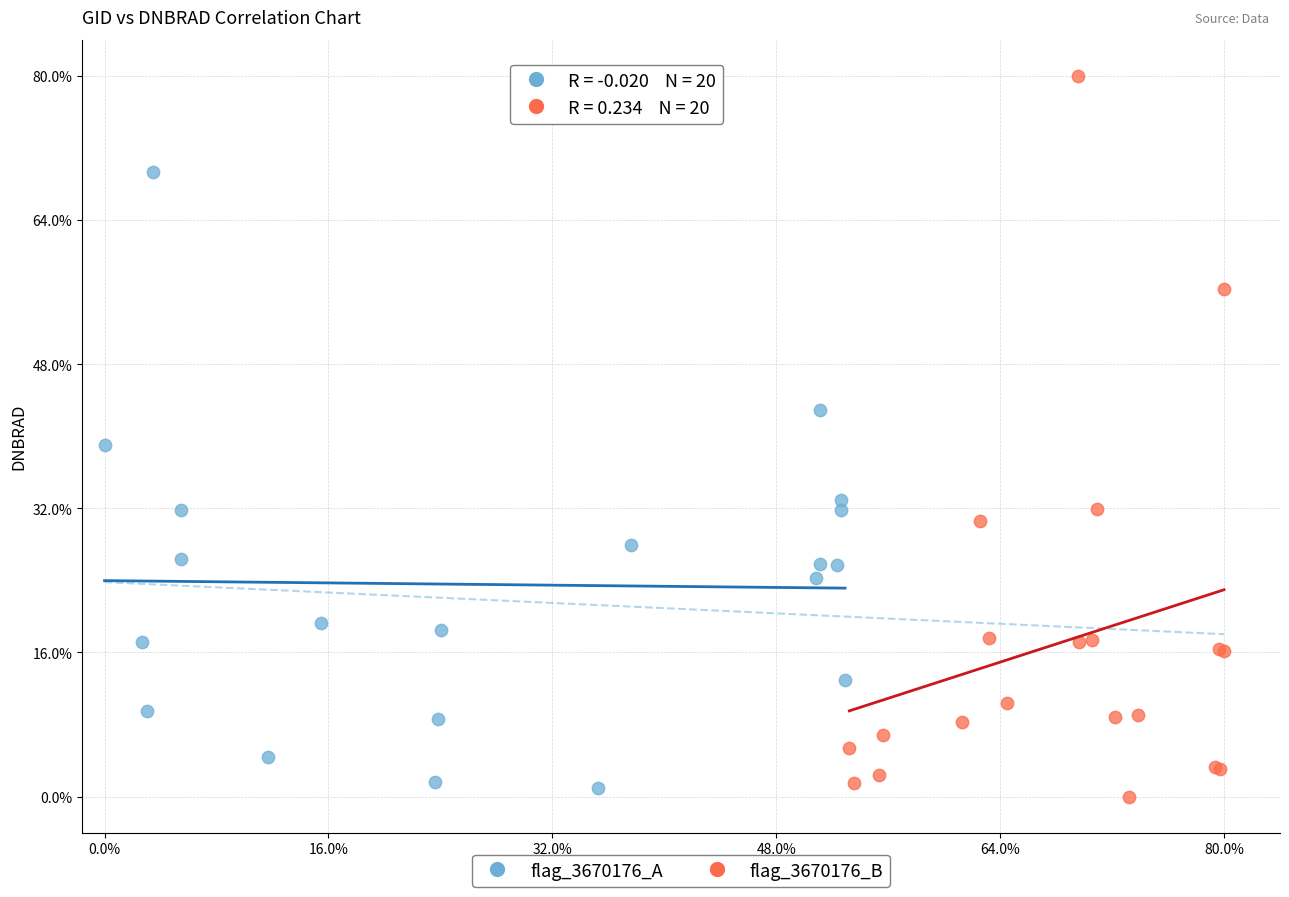

What are all the series names shown in the legend?

flag_3670176_A, flag_3670176_B